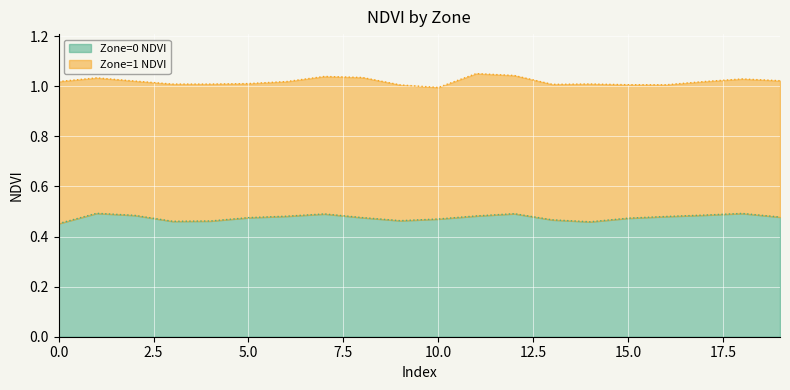

How many values are between 0 and 1?

20